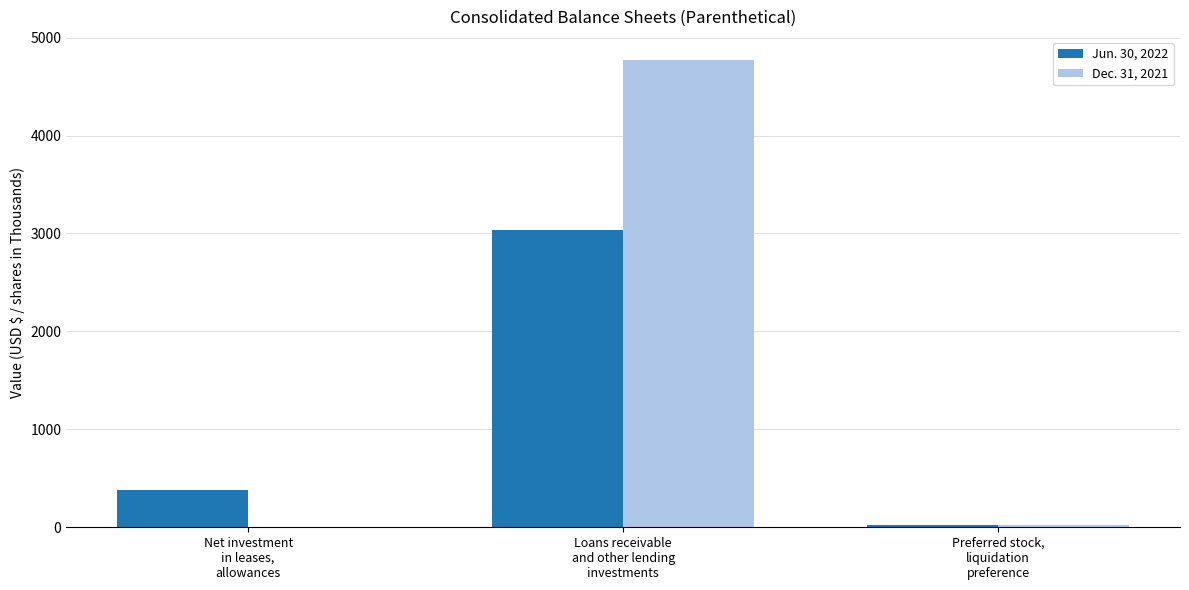

Which series has the largest total across all categories?

Dec. 31, 2021